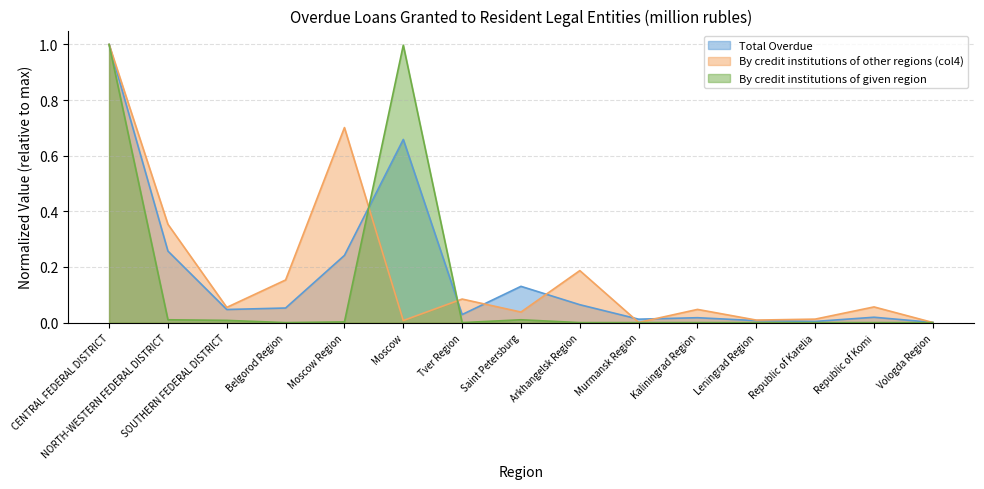

Between which two adjacent categories do By credit institutions of other regions (col4) and Total Overdue first intersect?

Moscow Region and Moscow